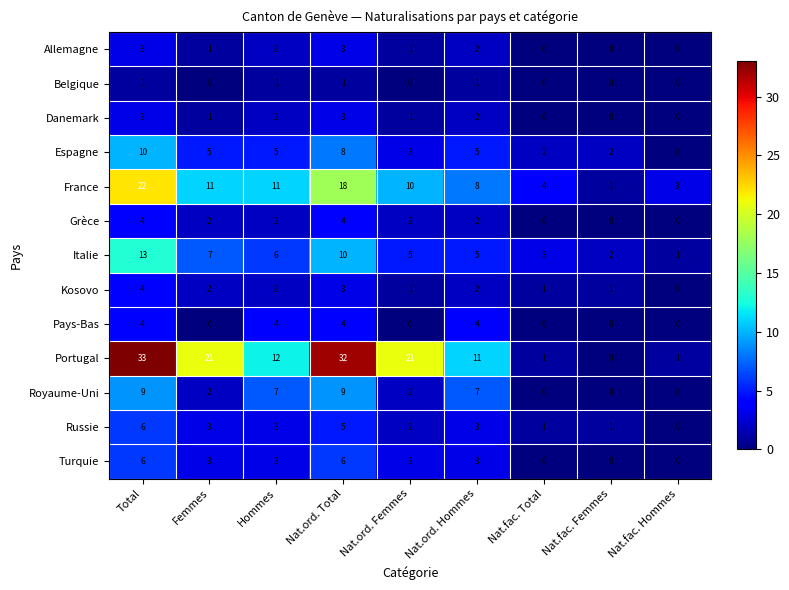

The value of Portugal at Nat.fac. Femmes is 0. True or false?

True